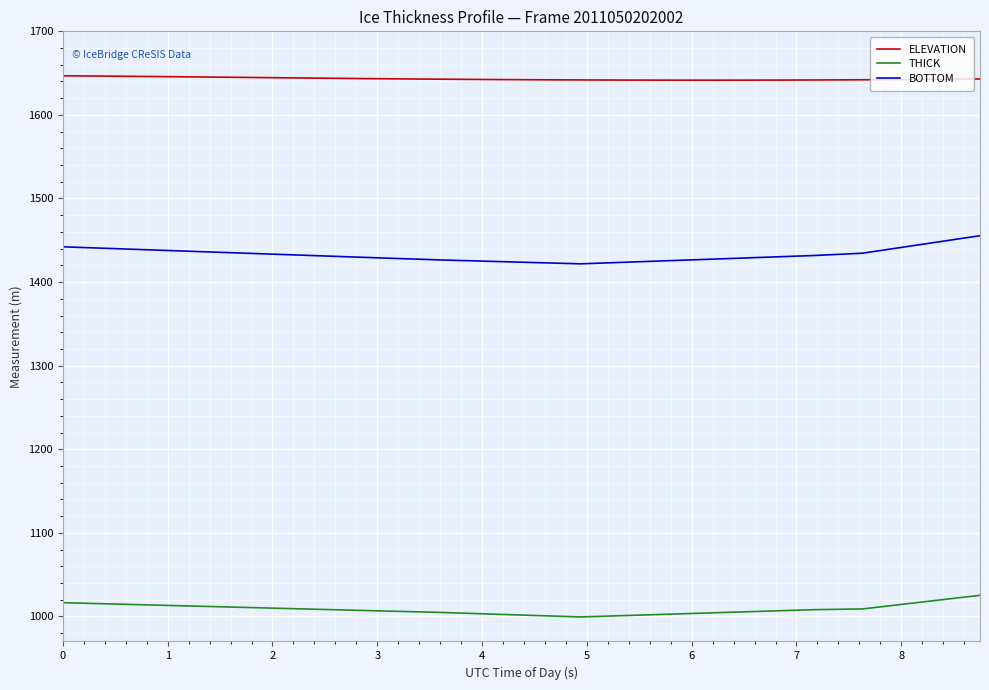

What is the maximum value for BOTTOM?

1455.5